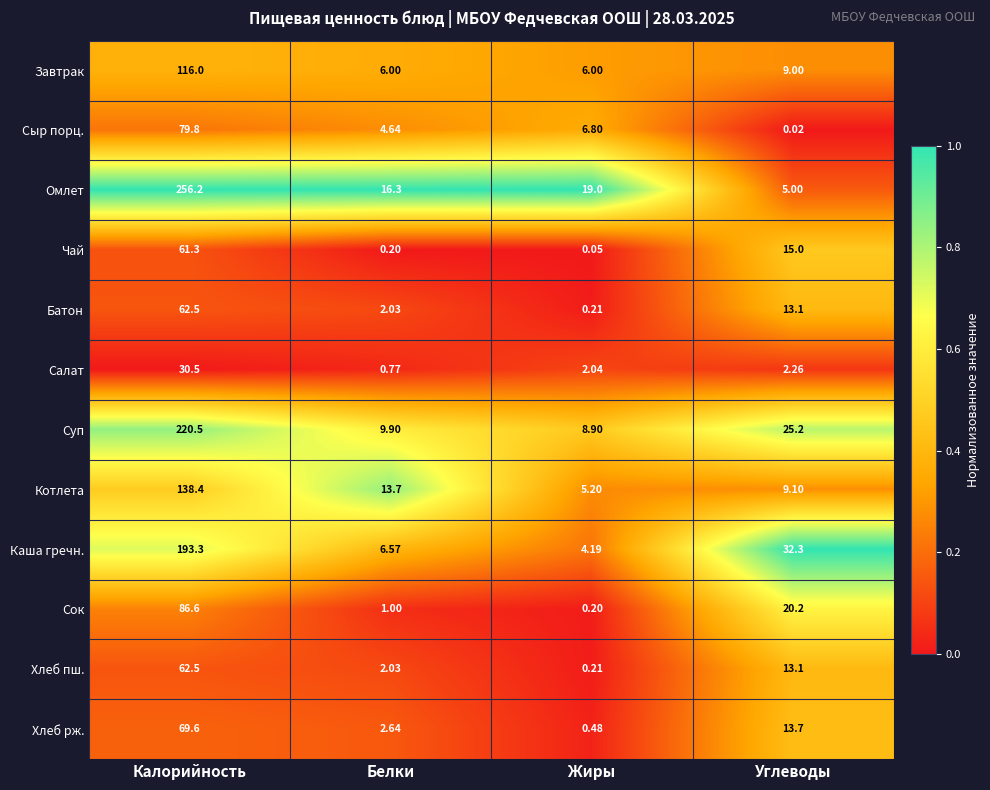

Where does the Батон series first go above 13?

Калорийность